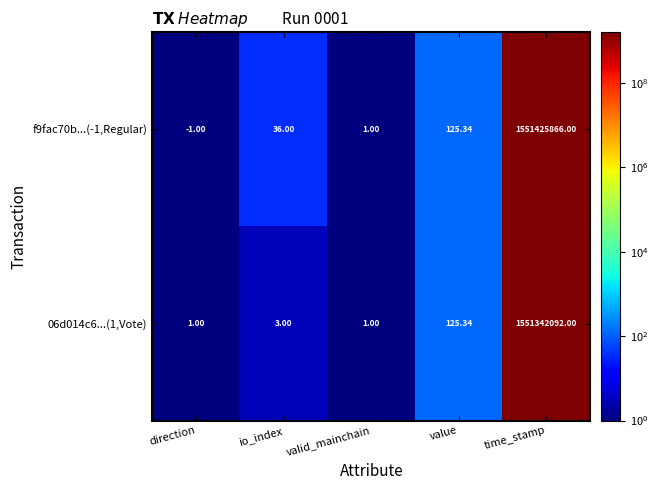

At which category does the chart reach its minimum across all series?

direction